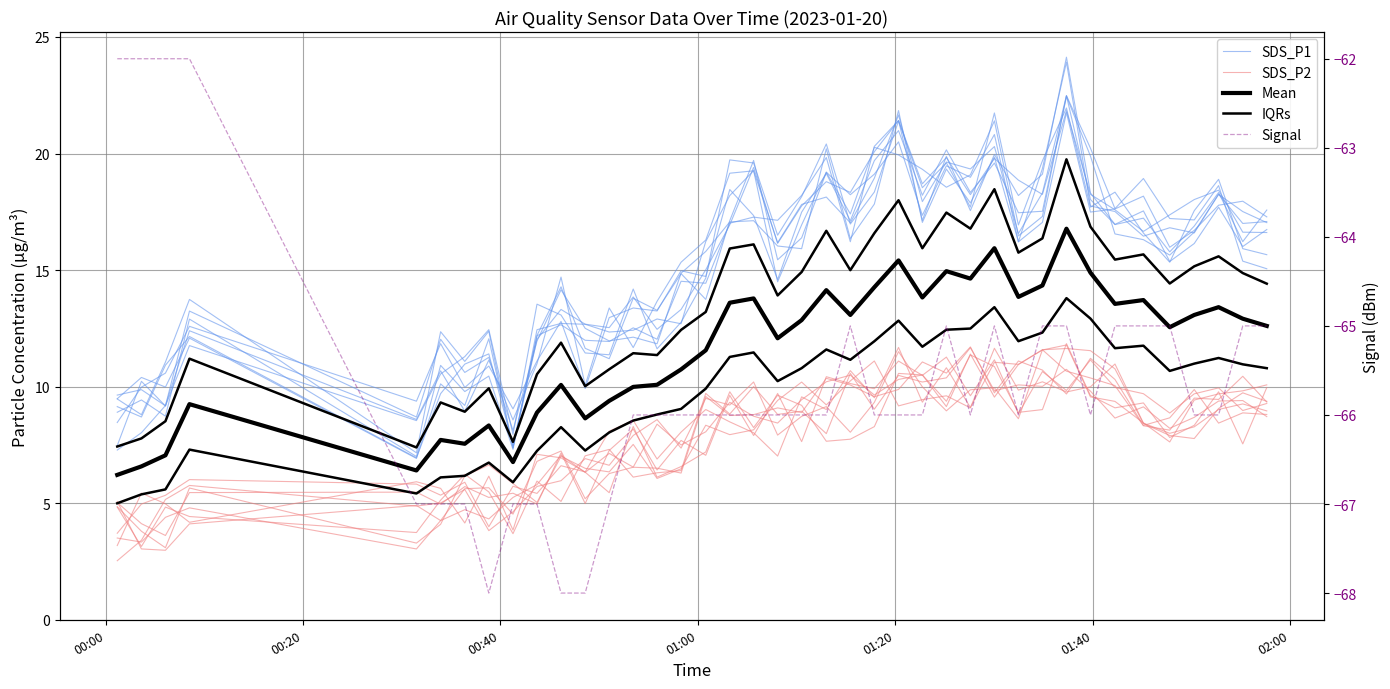

Is the value of SDS_P2 at 14 greater than the value of IQRs at 20?

No